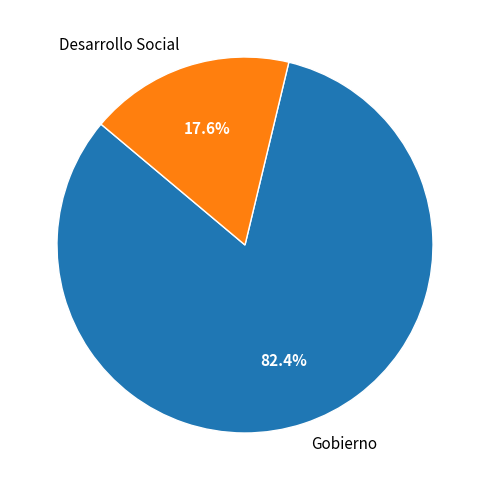

Which category accounts for the majority?

Gobierno